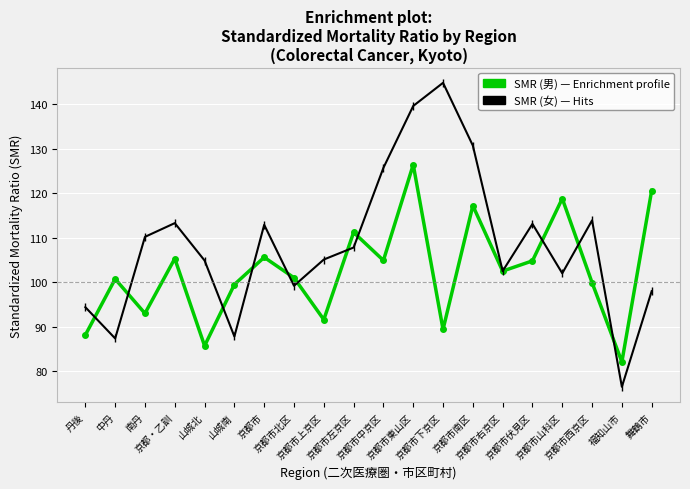

How many distinct data groups are displayed?

2